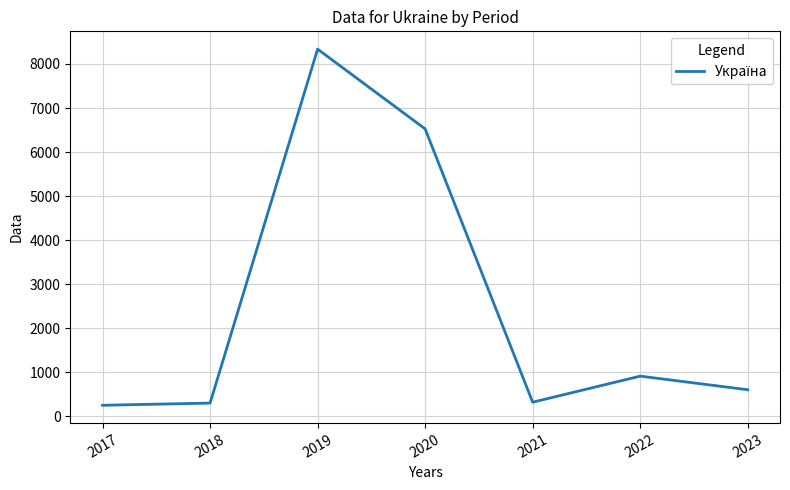

What is the minimum value shown in the chart?

250